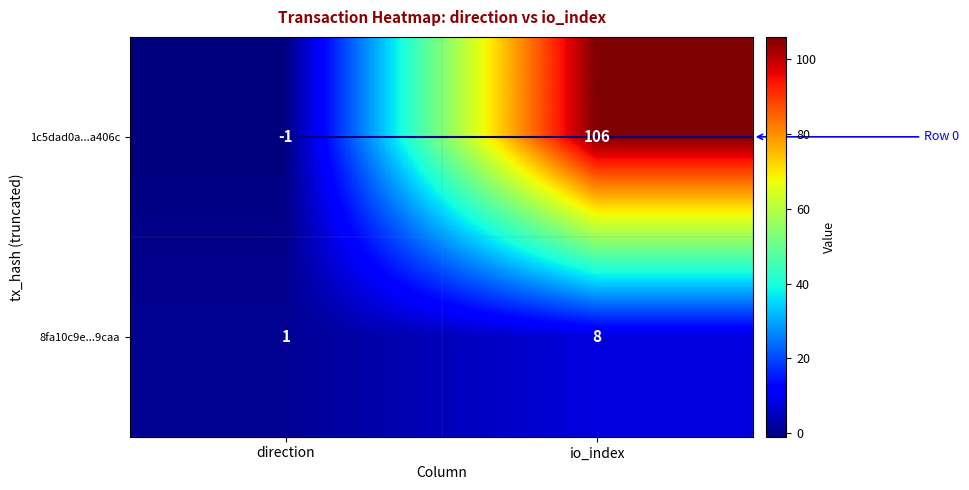

How many distinct data groups are displayed?

2